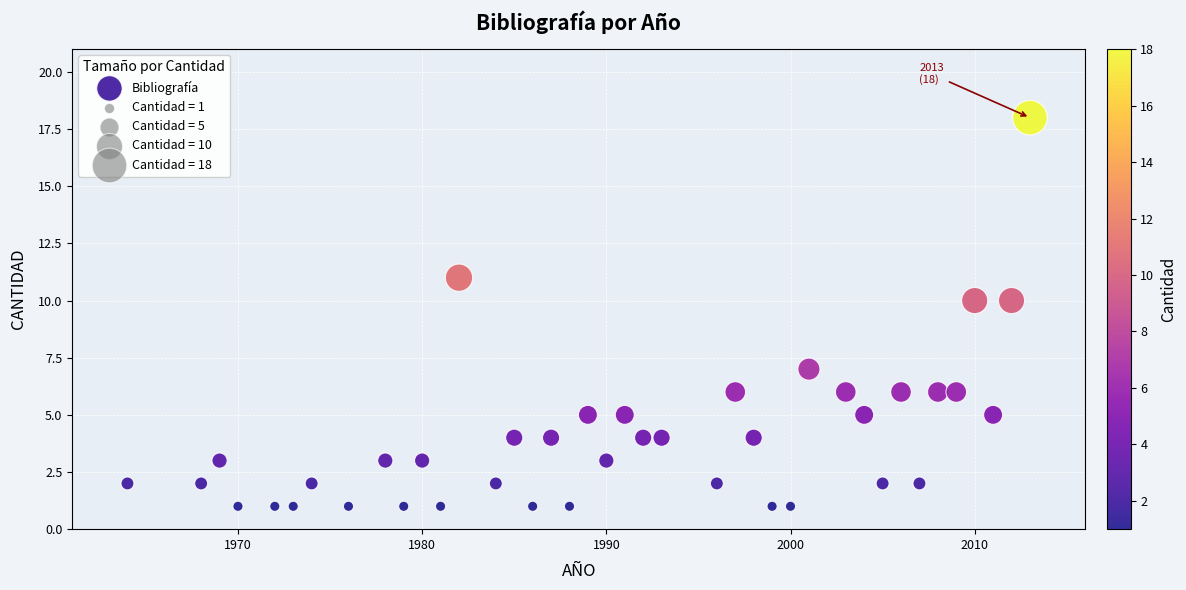

What is the range of X values (max minus min)?

49